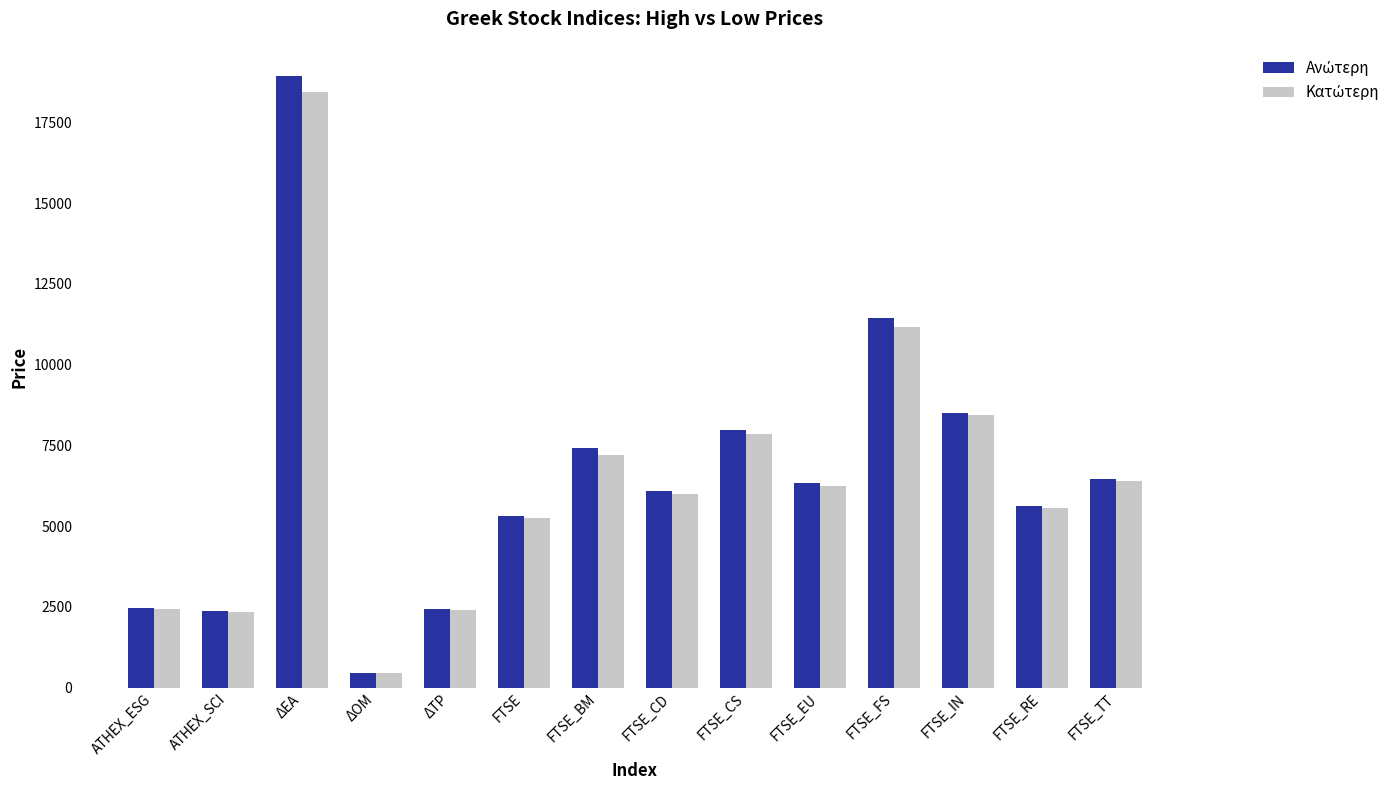

Count the number of categories in the chart.

14